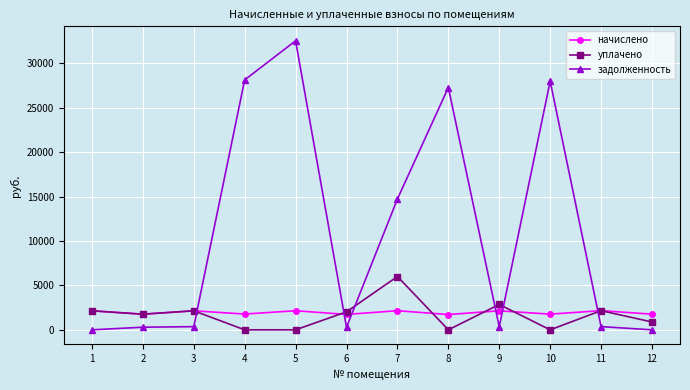

What is the maximum value shown in the chart?

32529.0